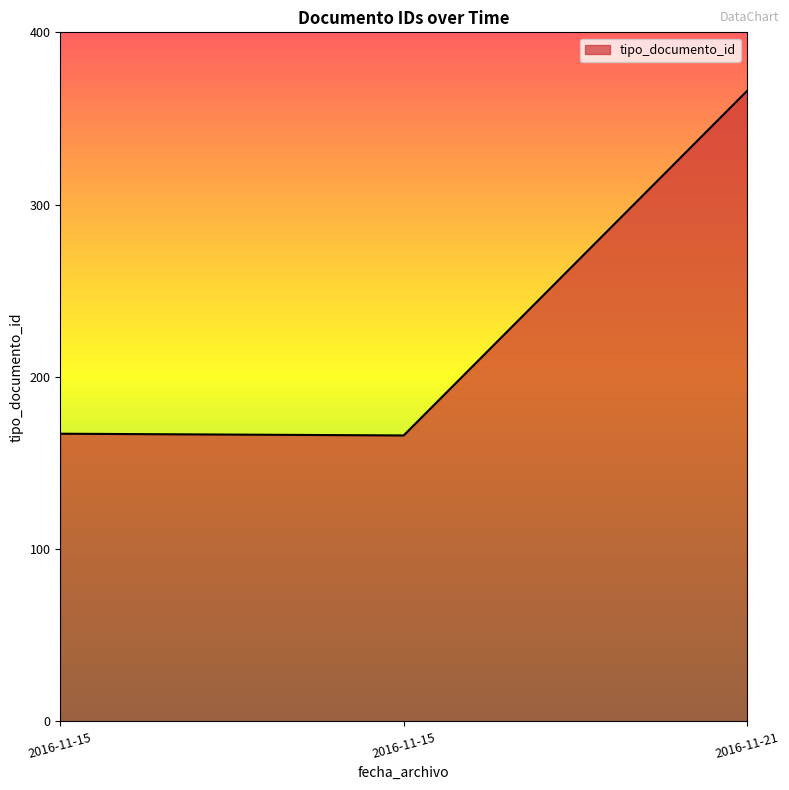

Where is the data nearest to the value 266?

2016-11-15 15:58:29